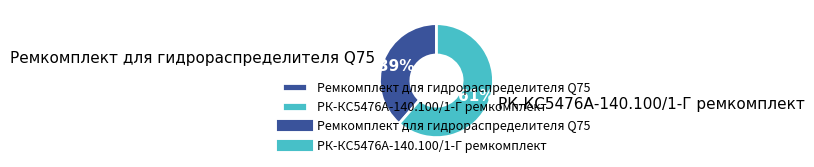

Is the sum of Ремкомплект для гидрораспределителя Q75 and РК-КС5476А-140.100/1-Г ремкомплект greater than half?

Yes